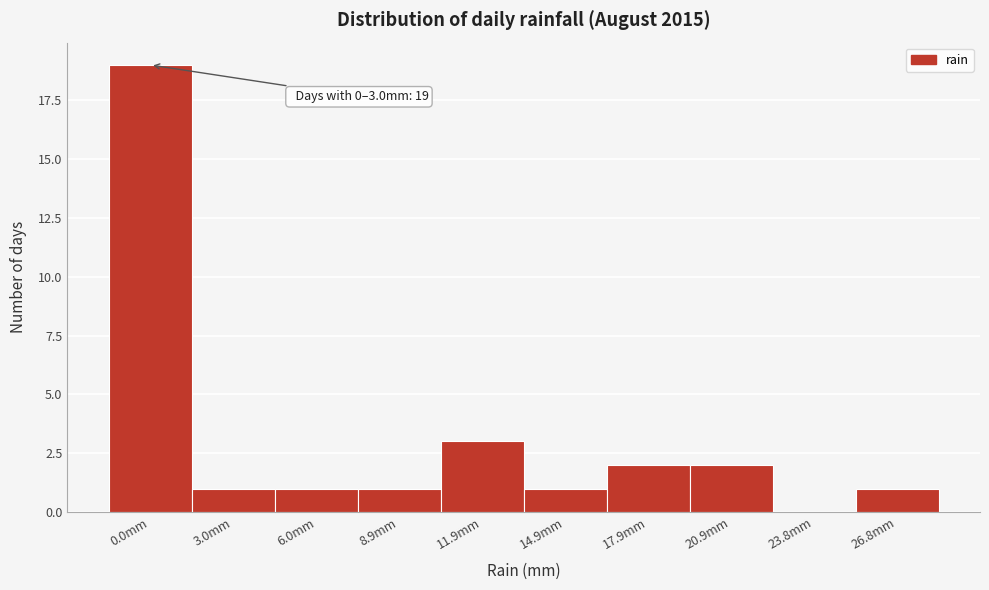

Reading left to right, transcribe all the data shown in this chart.

0.0mm=19	3.0mm=1	6.0mm=1	8.9mm=1	11.9mm=3	14.9mm=1	17.9mm=2	20.9mm=2	23.8mm=0	26.8mm=1